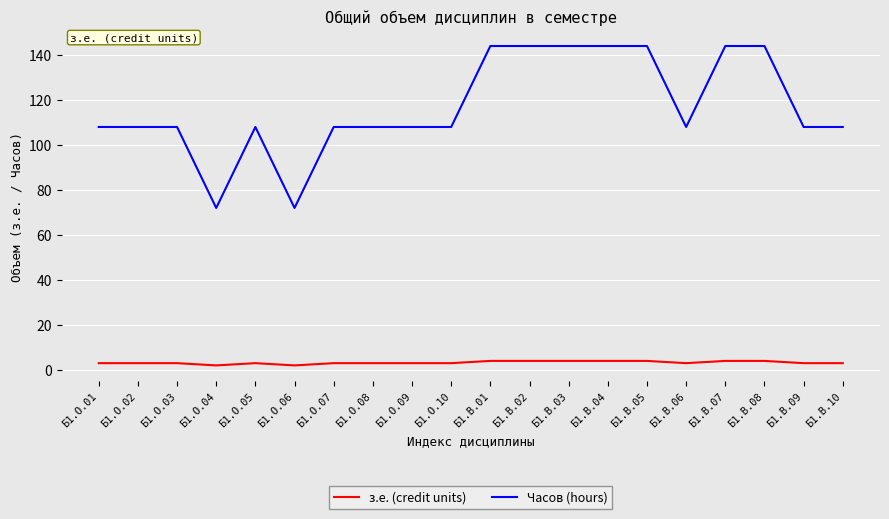

What are all the series names shown in the legend?

з.е. (credit units), Часов (hours)